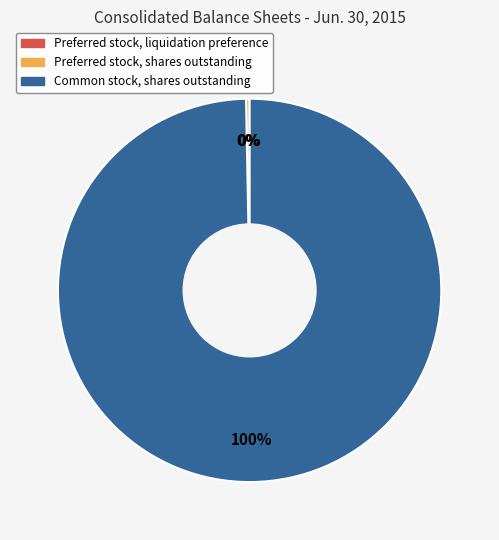

True or false: Common stock, shares outstanding accounts for 100% of the total.

True